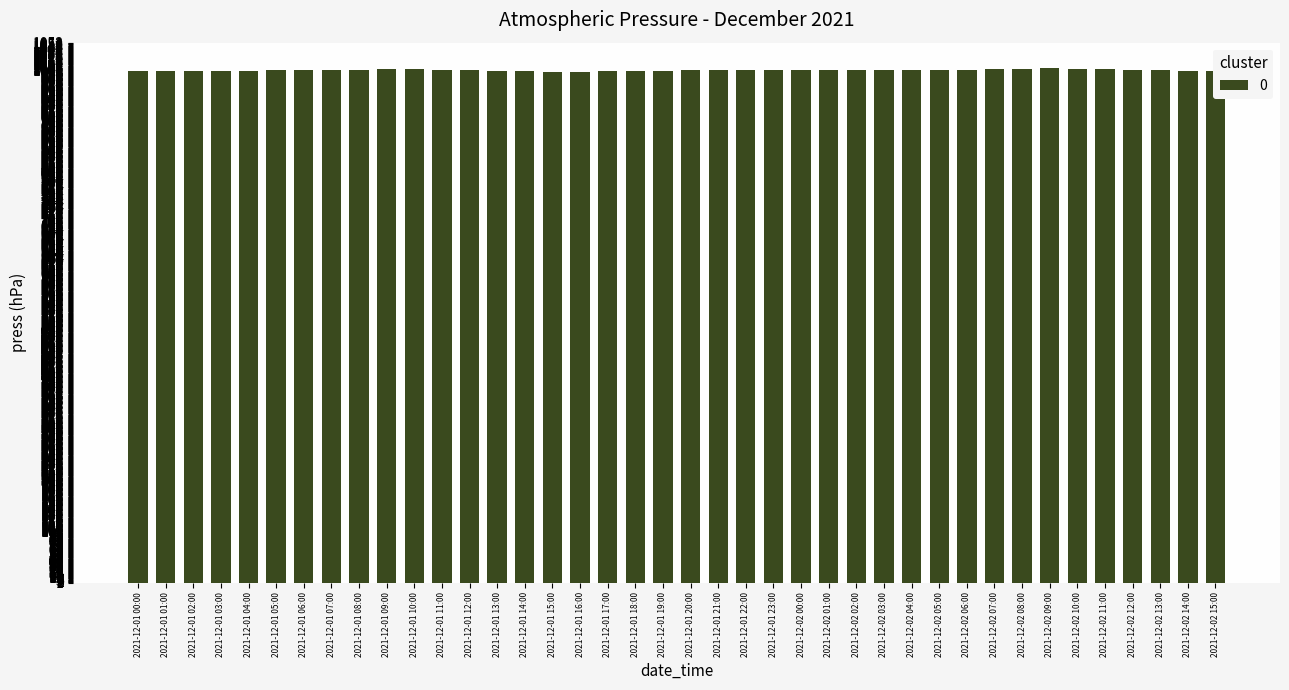

What is the average value?

999.9